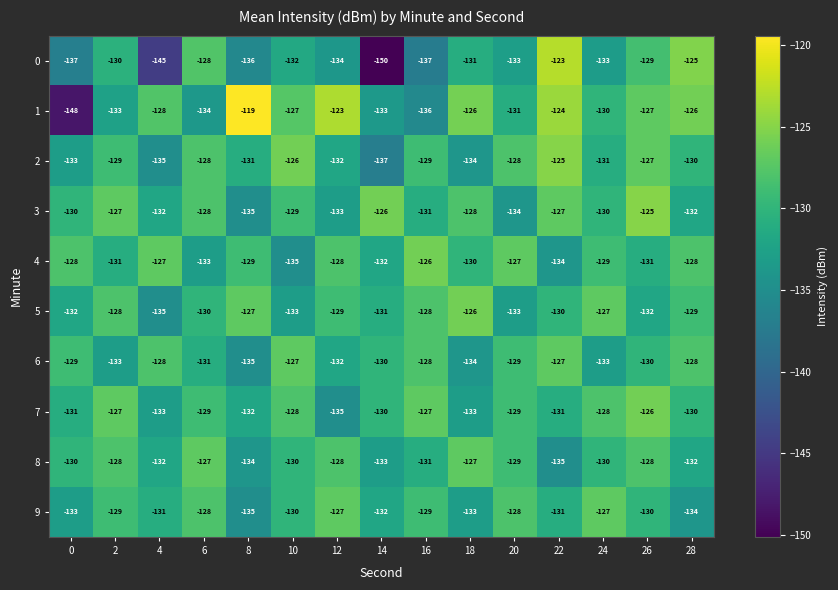

What is the average value of the 8 series?

-130